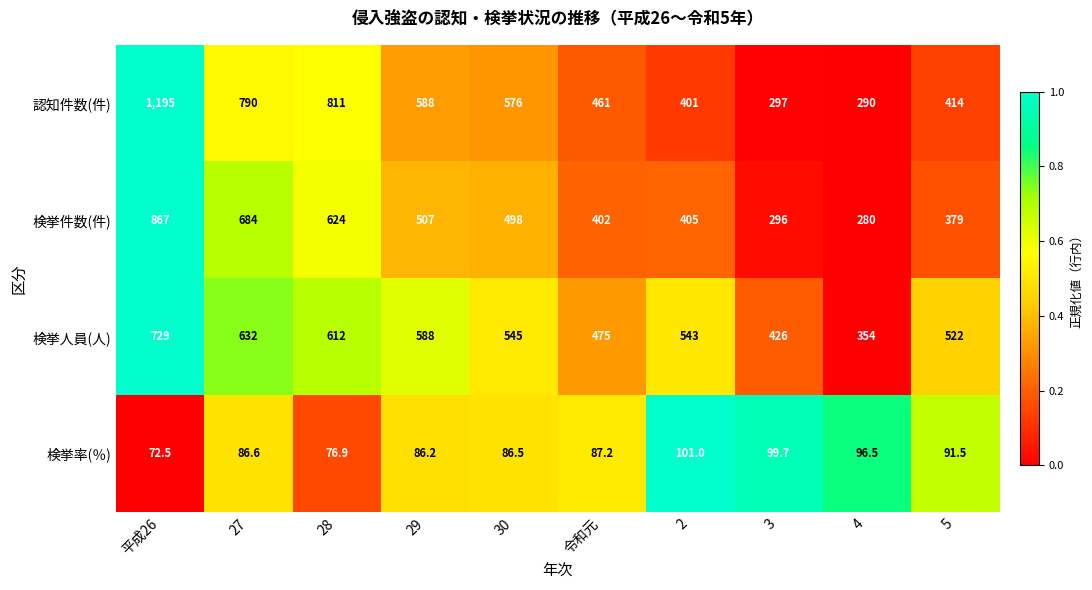

Is it true that 認知件数(件) equals 515.2 at 3?

False